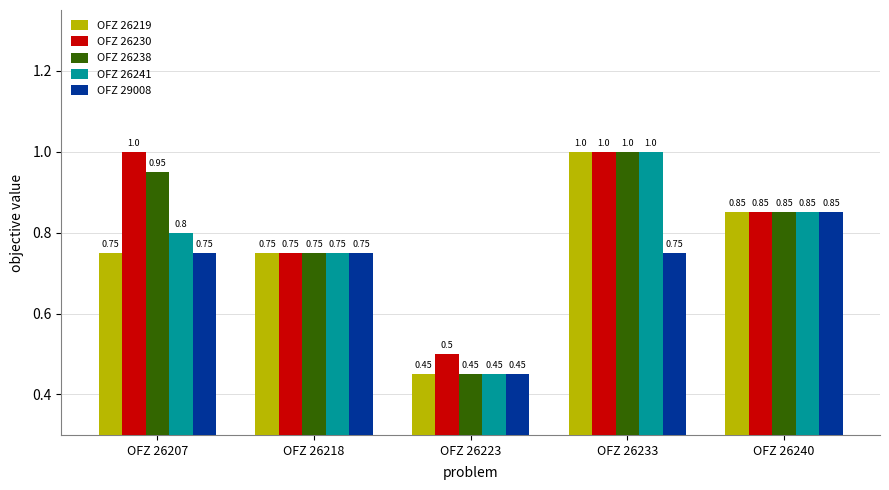

What is the difference between the maximum and minimum values in the OFZ 29008 series?

0.4